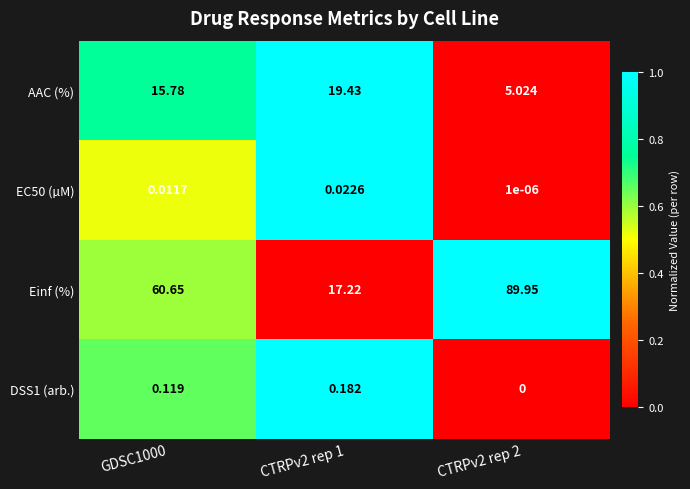

Which series has the largest range (max minus min)?

Einf (%)